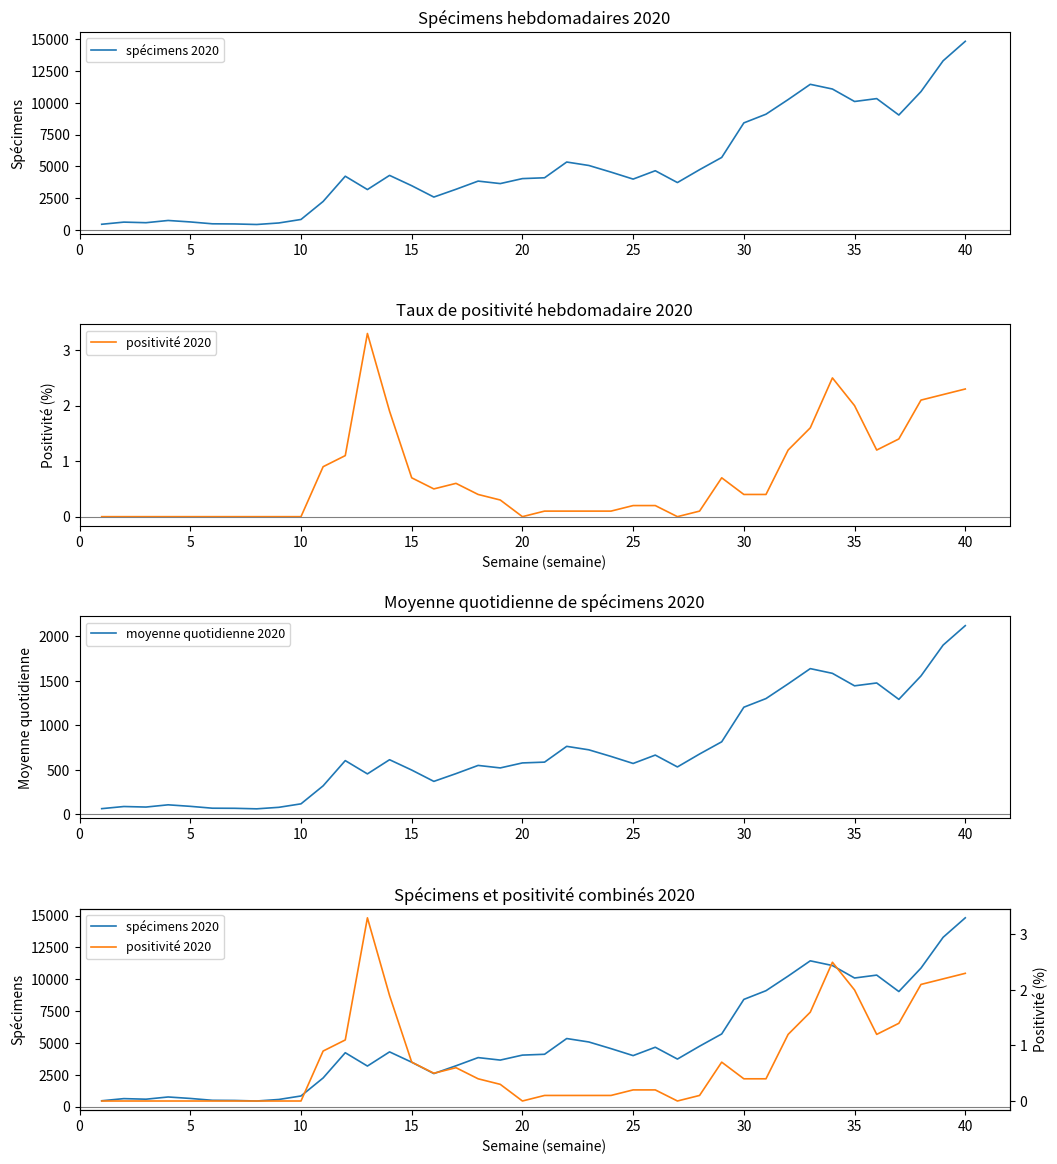

Which series has the largest total across all categories?

spécimens 2020